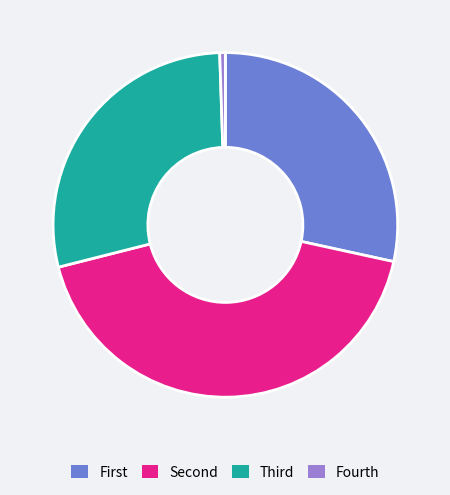

Does any single category account for the majority?

No